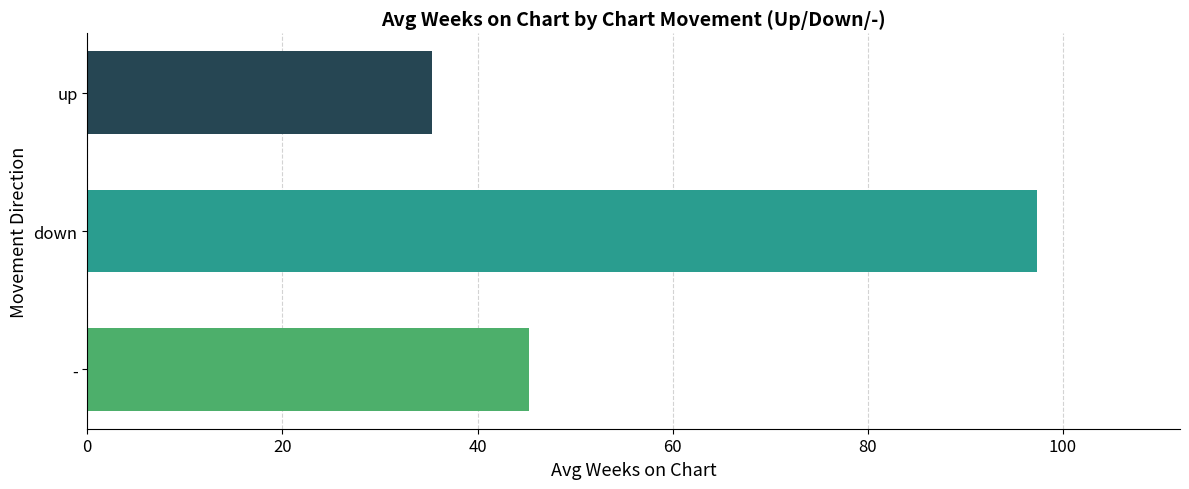

Approximately how many times larger is the value at up compared to -?

0.8